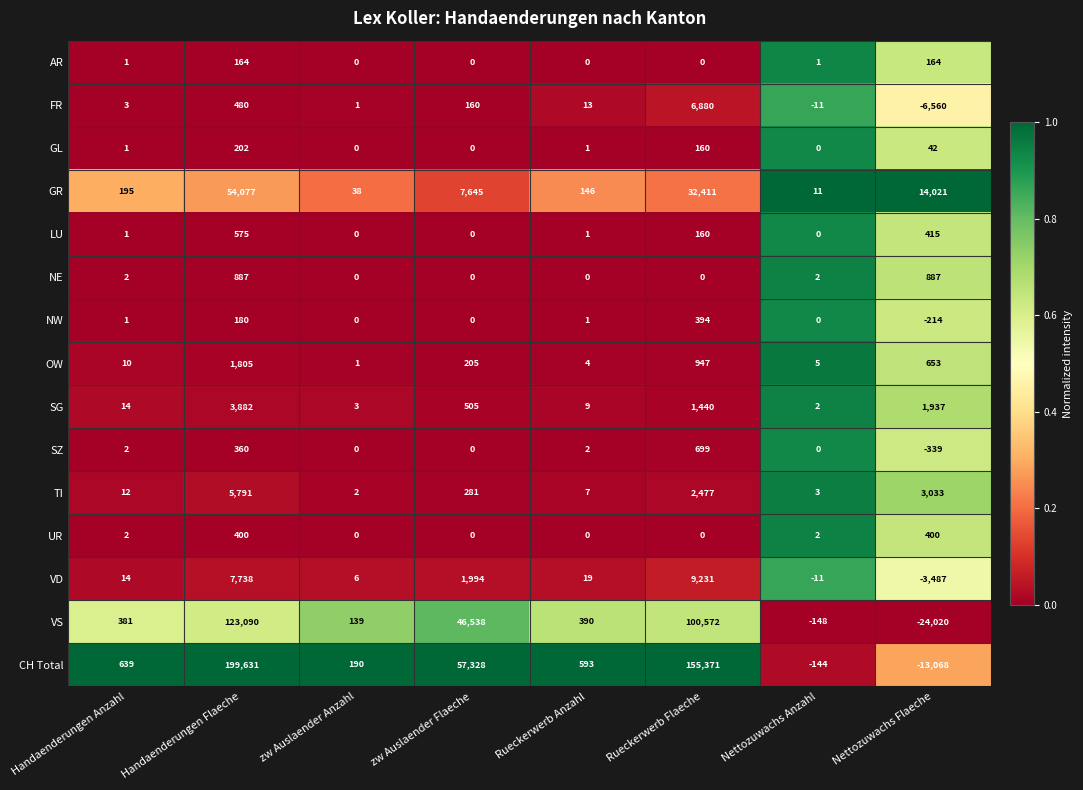

What is the sum of the GR values at zw Auslaender Flaeche and Handaenderungen Anzahl?

7840